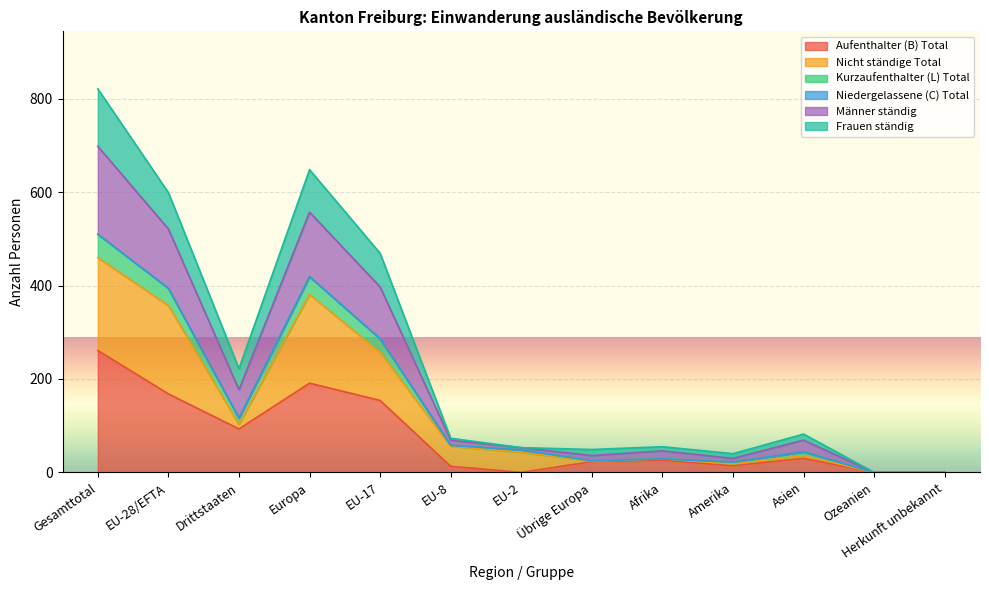

What is the label of the 12th point from the right?

EU-28/EFTA